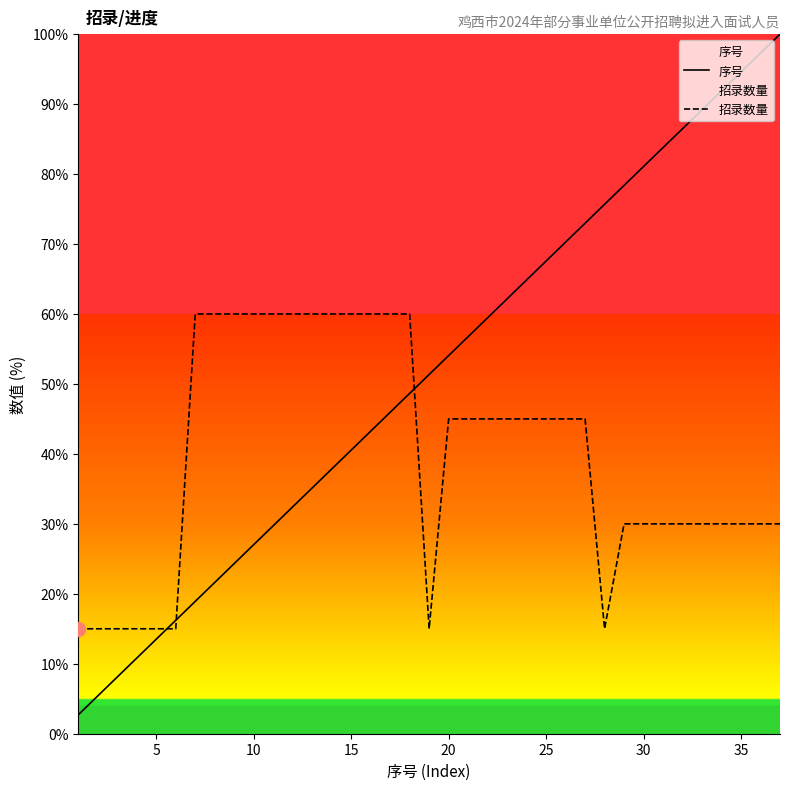

What is the maximum value shown in the chart?

100.0